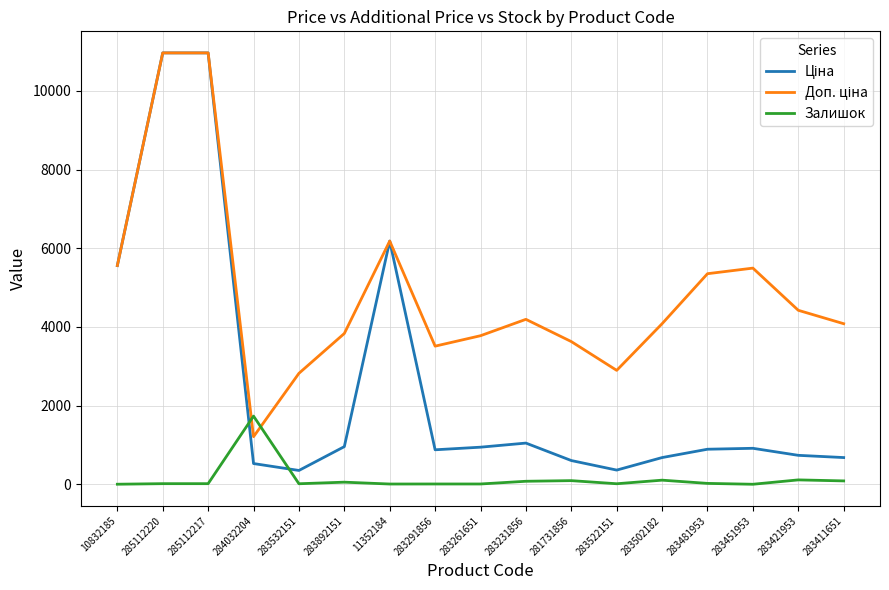

Which category has the highest value in the Залишок series?

284032204